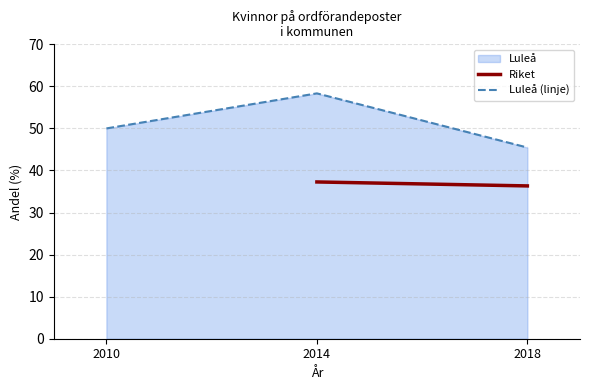

What is the average value?

51.3